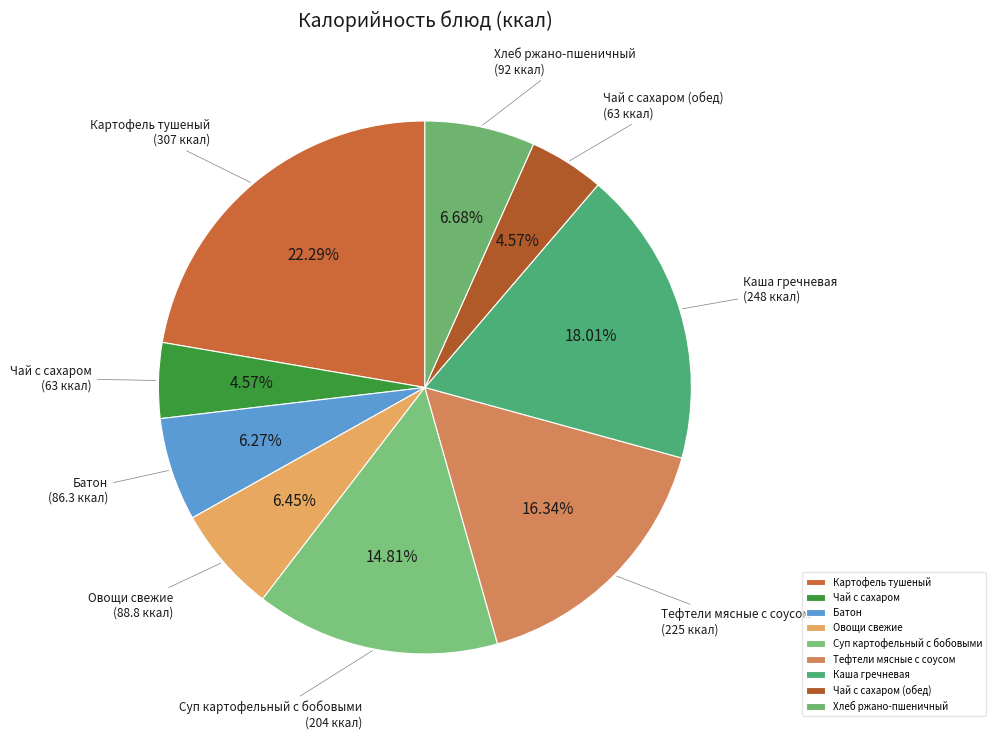

Which has a higher value, Суп картофельный с бобовыми or Каша гречневая?

Каша гречневая